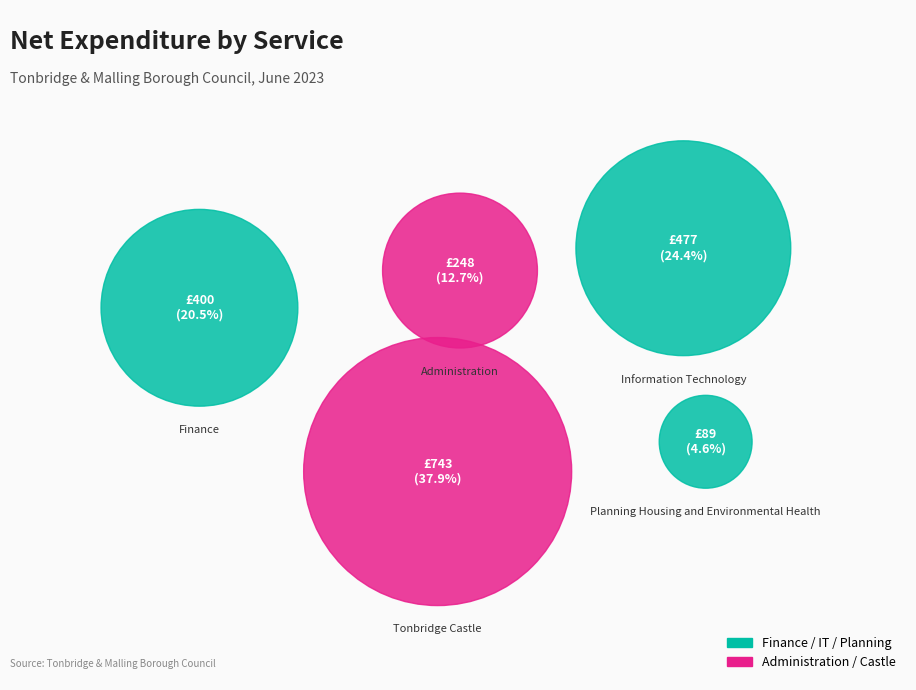

Does Administration represent more than half of the total?

No